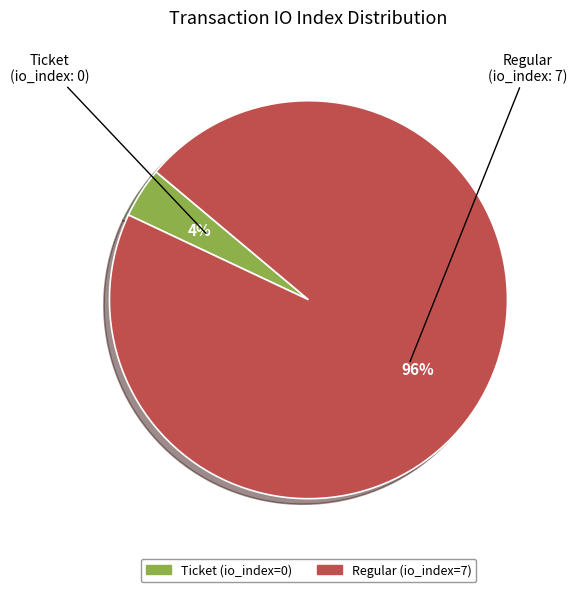

To the nearest percent, what is the difference between the largest and smallest slice percentages?

92%